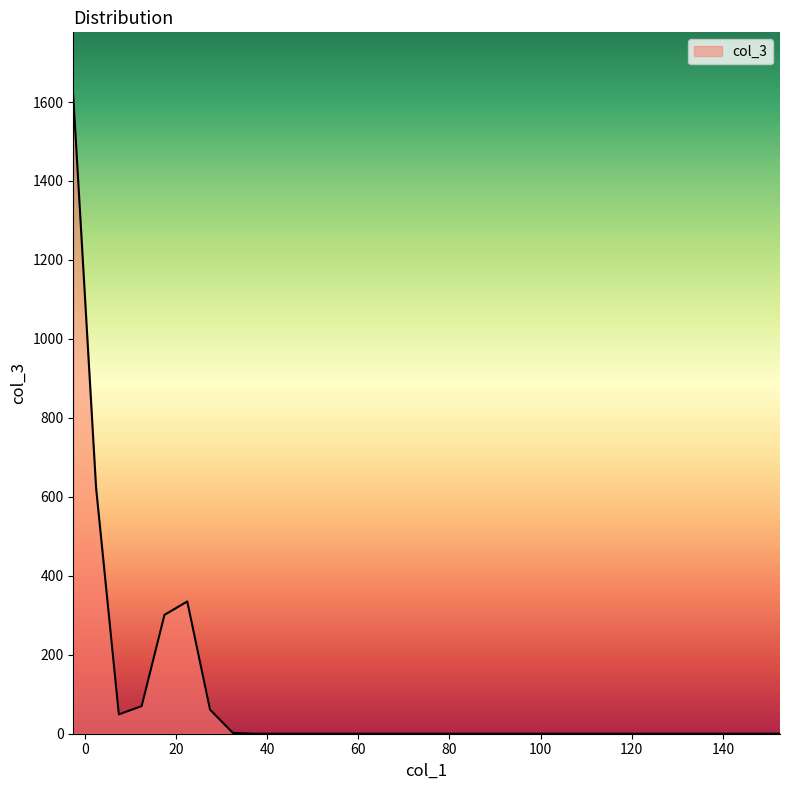

What is the difference between the maximum and minimum values?

1615